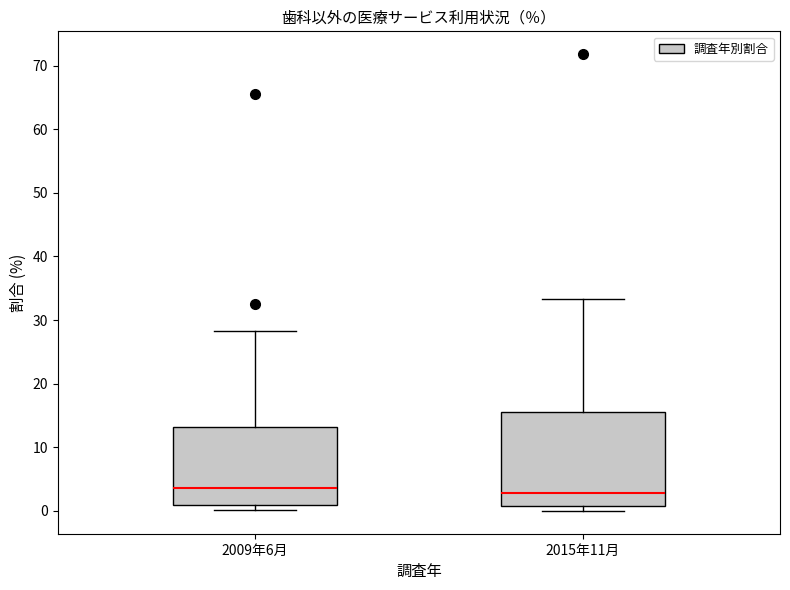

Where is the upper edge of the box for 2015年11月 on the y-axis? The values are not printed on the chart, so give them approximately, as read against the axis.

16